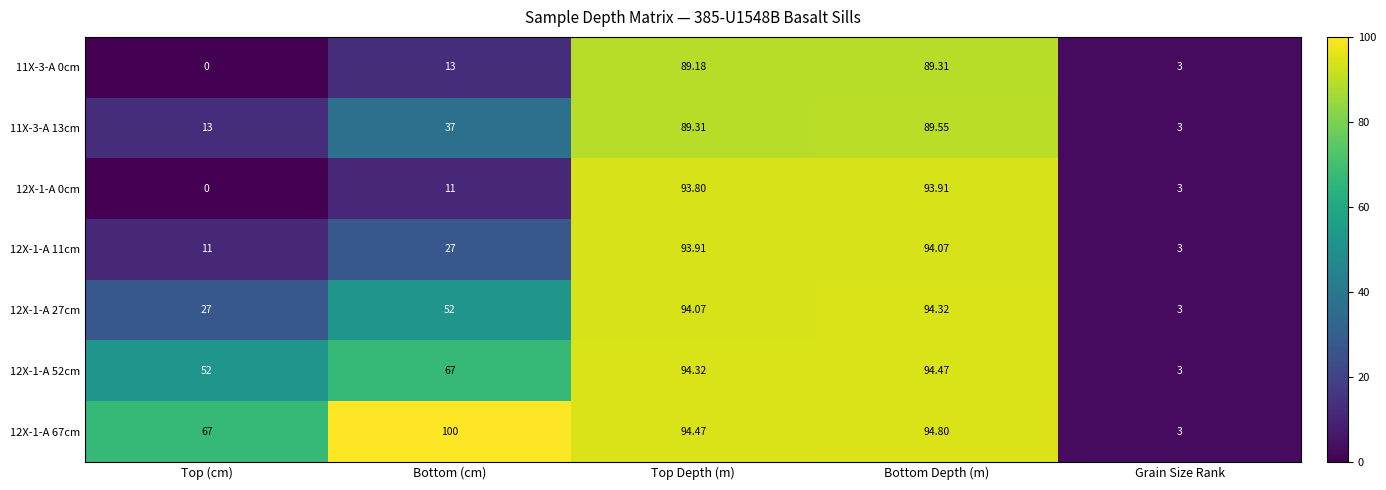

At which label is 11X-3-A 0cm closest to 44?

Bottom (cm)